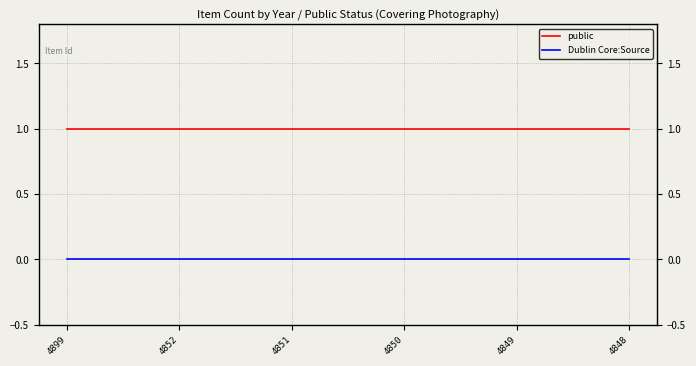

What is the total value across all series at 4850?

1